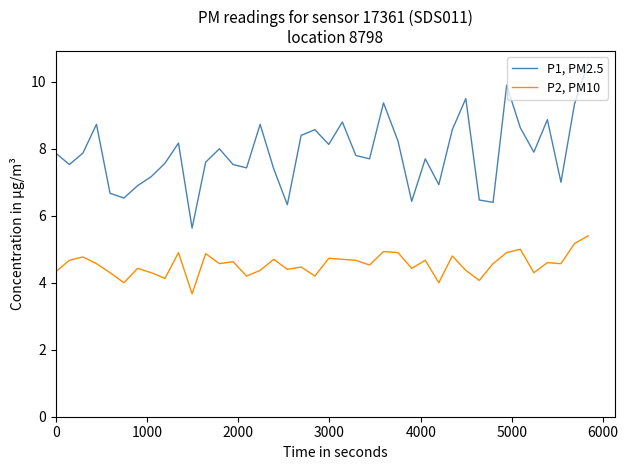

Rank the series by their maximum value, from highest to lowest.

P1, PM2.5, P2, PM10